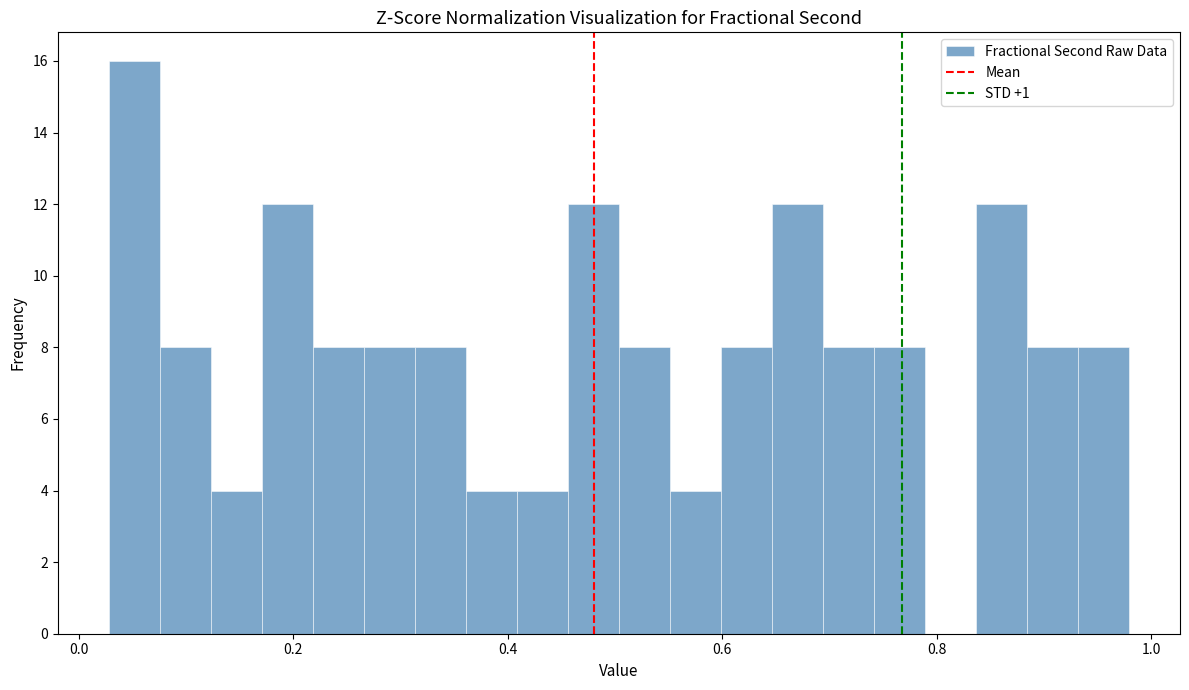

Around what value on the x-axis is the tallest bar? Give the approximate position of its centre, as read against the axis.

0.06